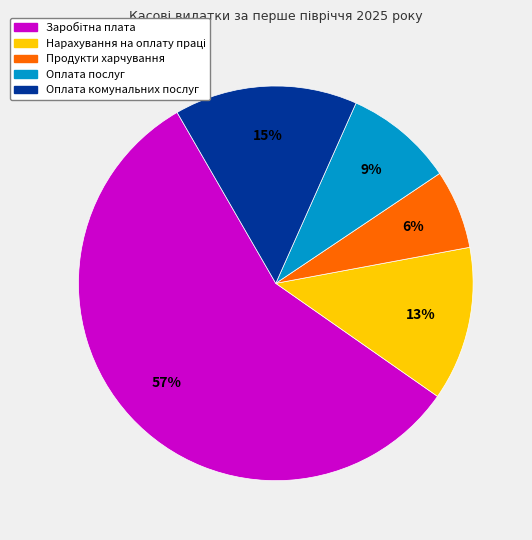

What percentage is the Продукти харчування slice, to the nearest percent?

6%